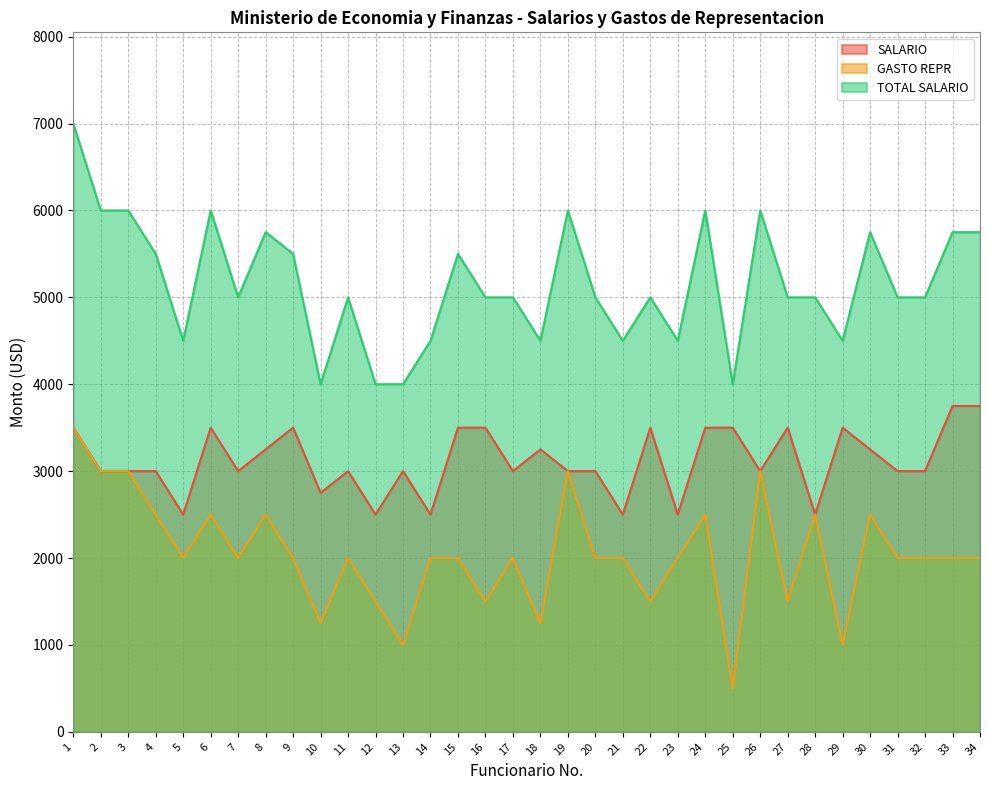

What is the spread (max minus min) of values at 14?

2500